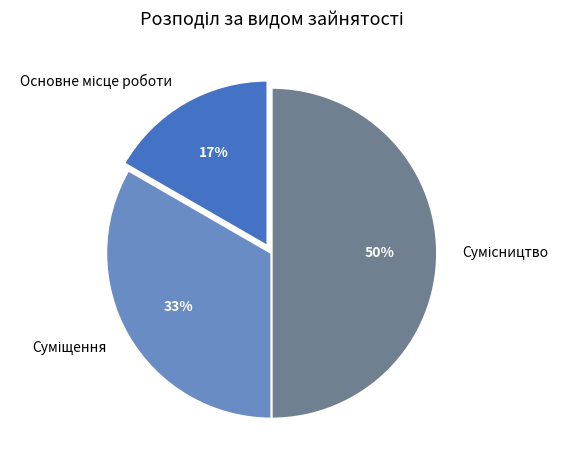

To the nearest percent, what is the difference between the largest and smallest slice percentages?

33%